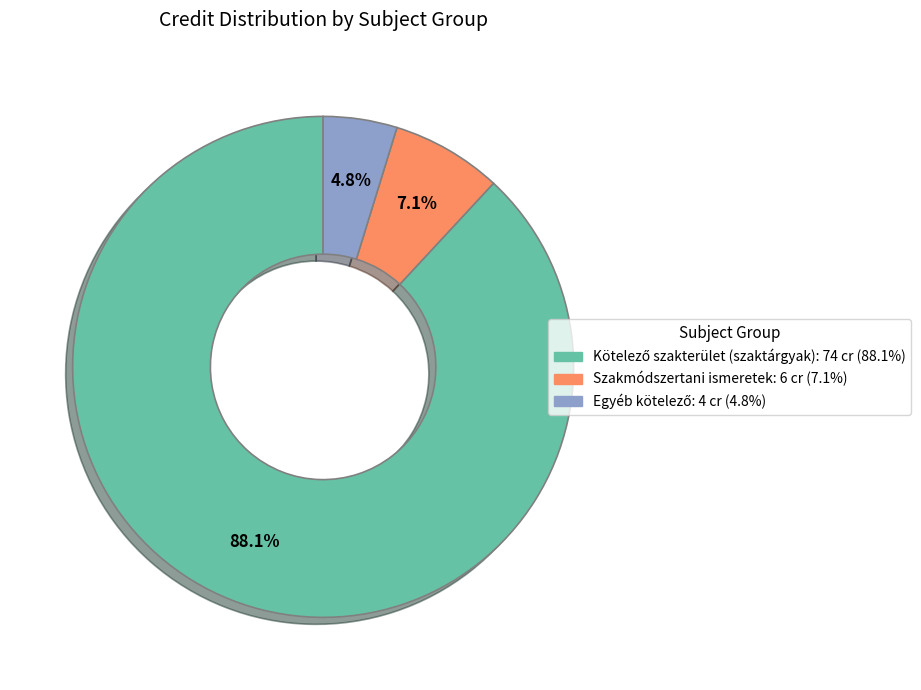

Does any single category account for the majority?

Yes